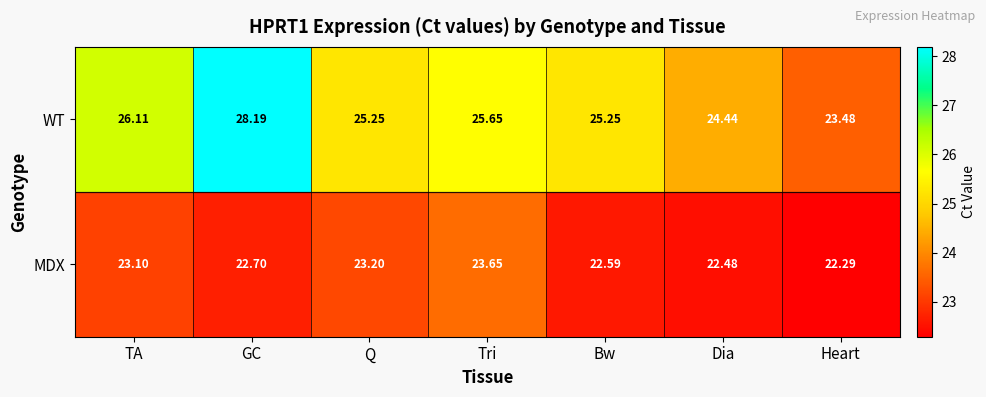

Rank the series at Heart from highest to lowest value.

WT, MDX